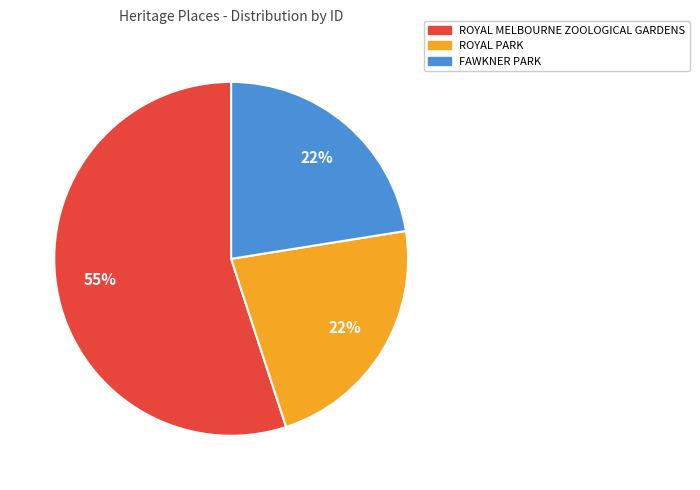

Is it true that ROYAL PARK is 11% of the pie?

False